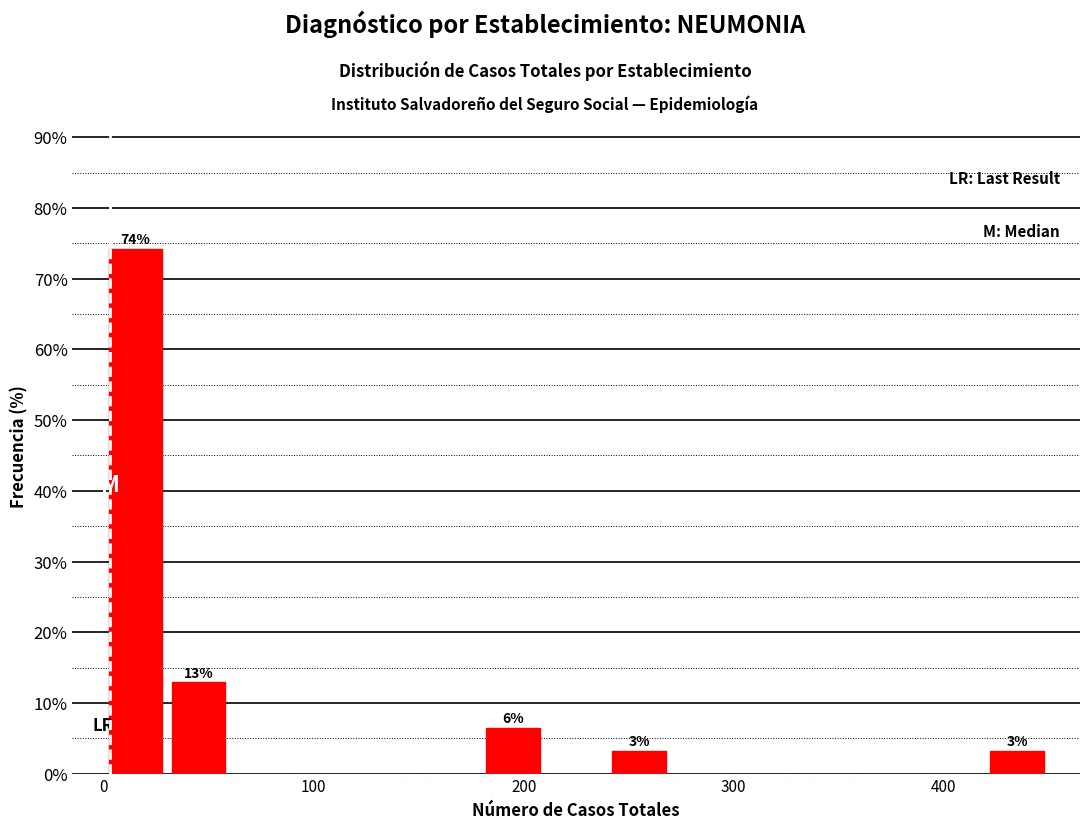

Read against the x-axis, roughly where is the centre of the tallest bar?

20